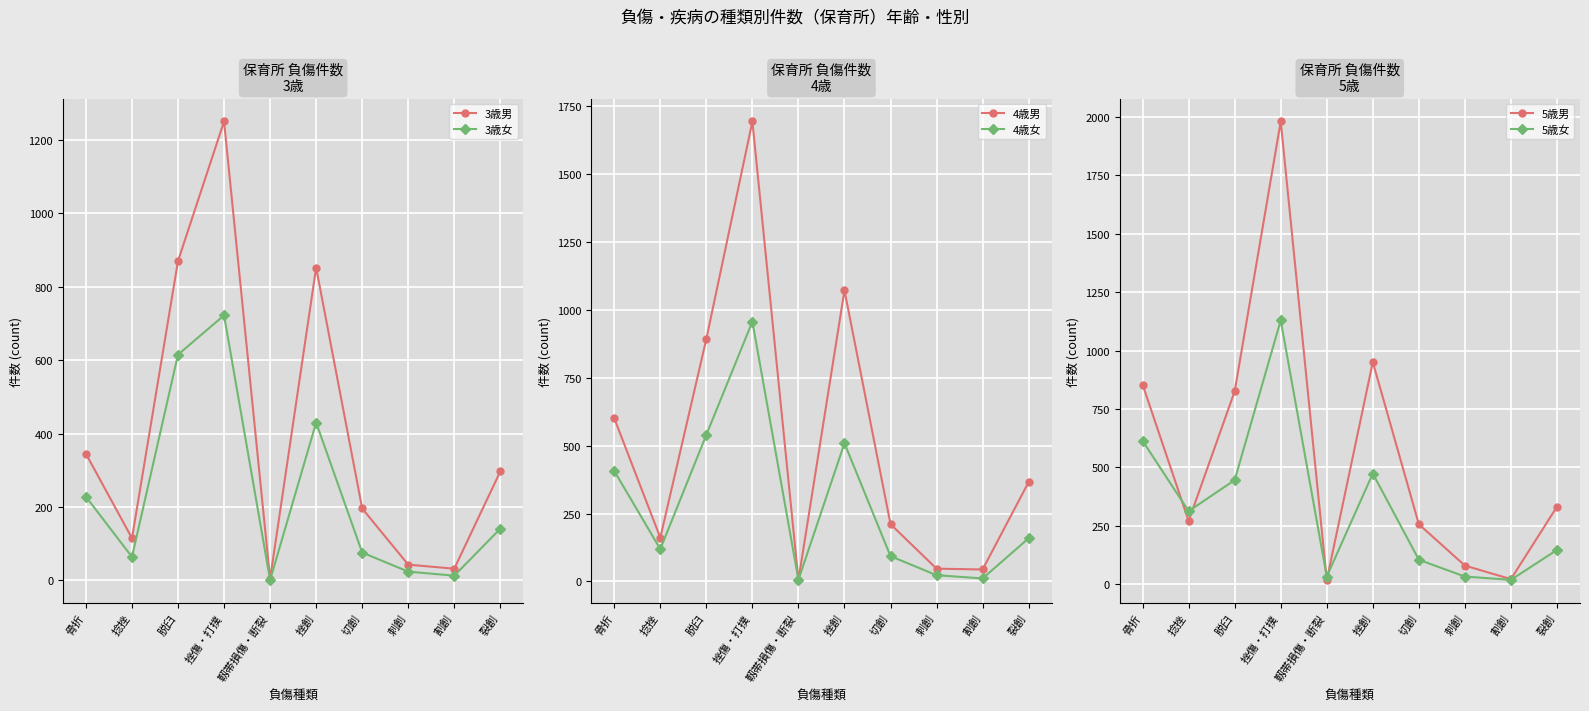

At which category does the chart reach its peak across all series?

挫傷・打撲